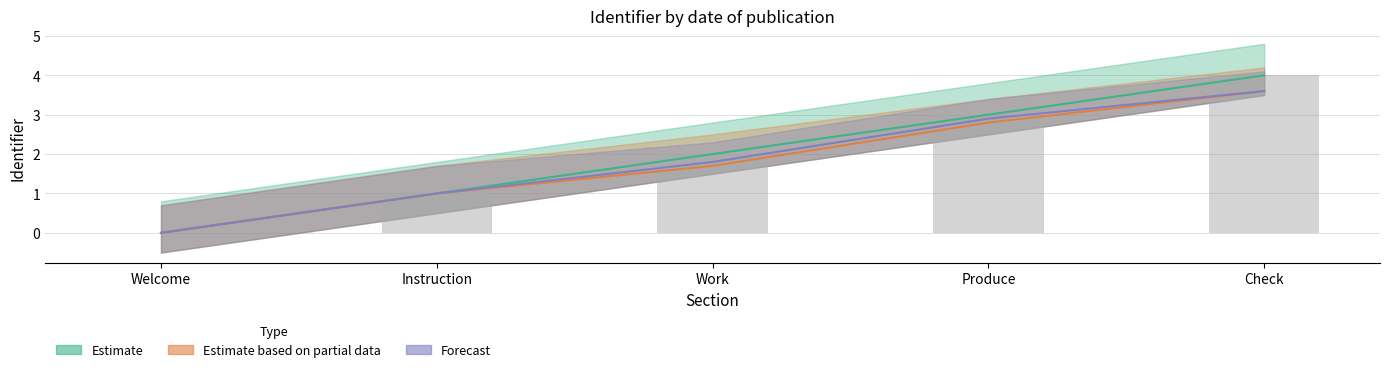

At which label is Estimate based on partial data closest to 1?

Instruction